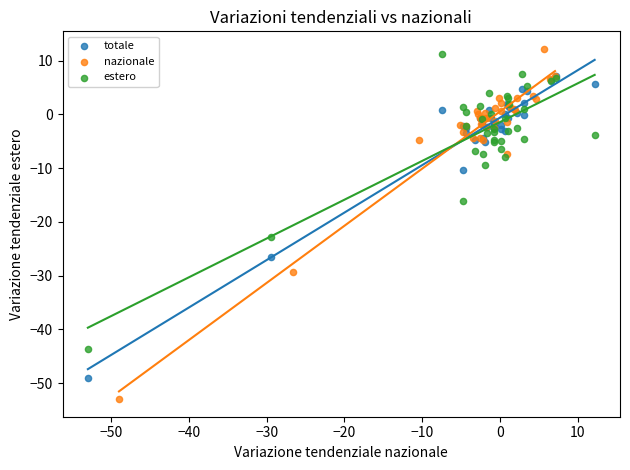

Which series has the widest spread of Y values?

nazionale